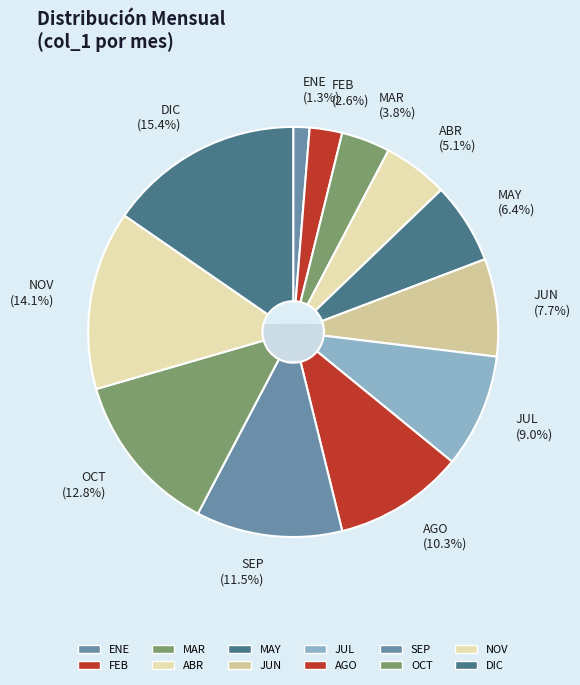

Rank the categories by value from lowest to highest.

ENE, FEB, MAR, ABR, MAY, JUN, JUL, AGO, SEP, OCT, NOV, DIC